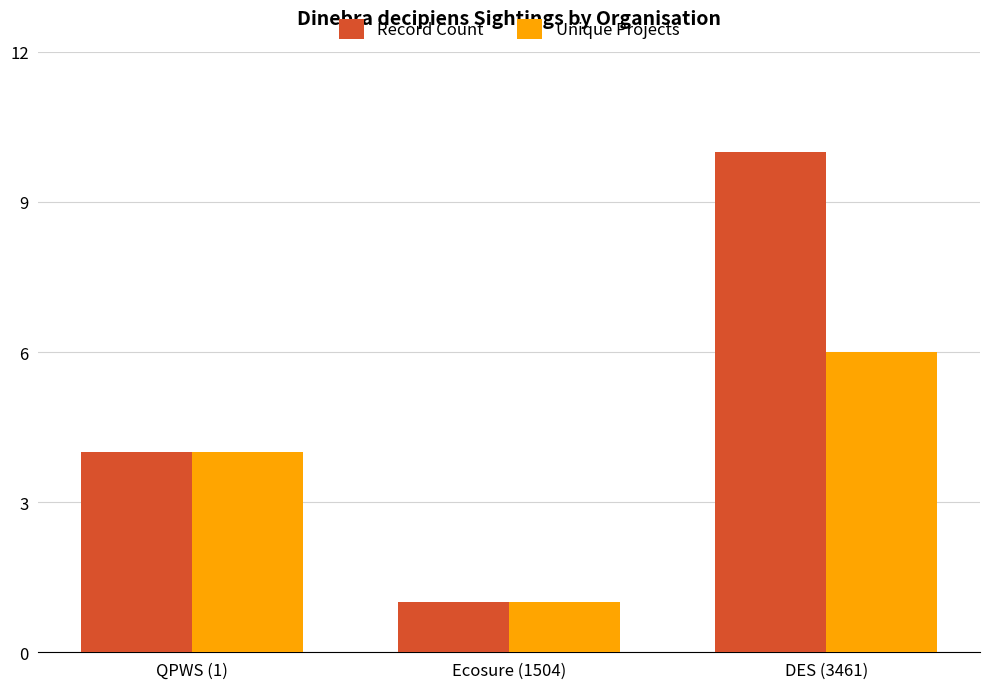

What value does the Record Count series have at DES (3461)?

10